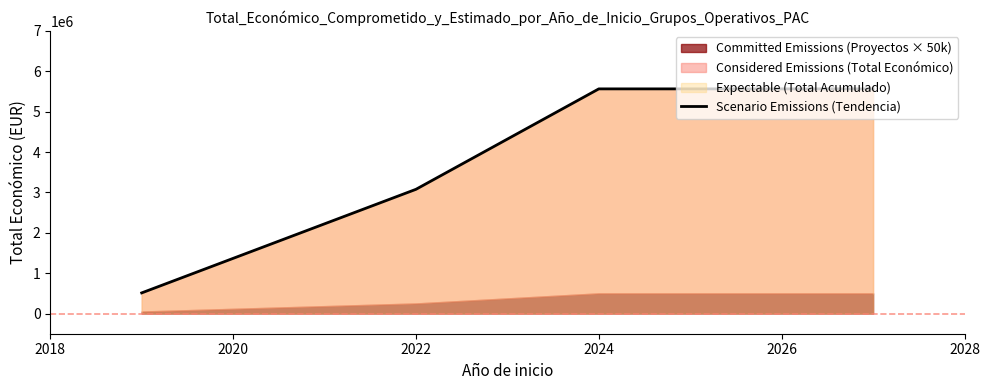

How many lines are shown in the chart?

1